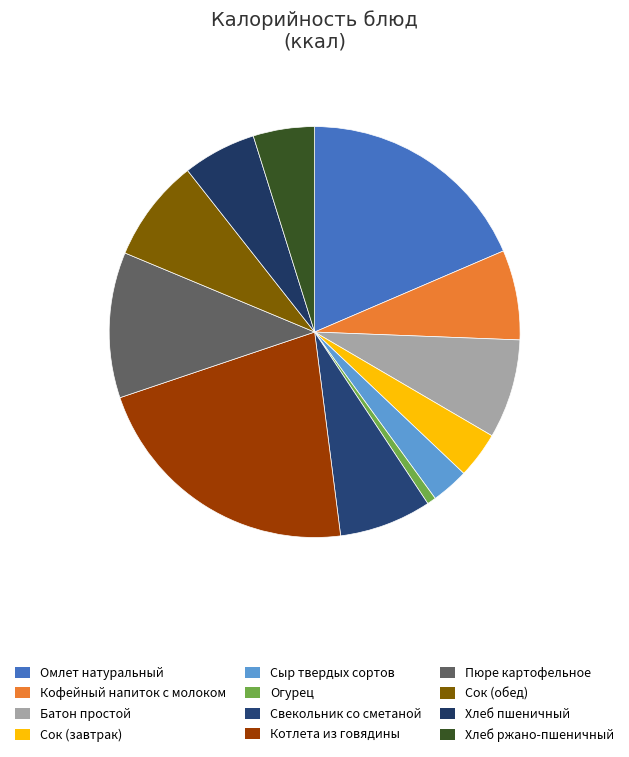

What percentage is the Хлеб ржано-пшеничный slice, to the nearest percent?

5%